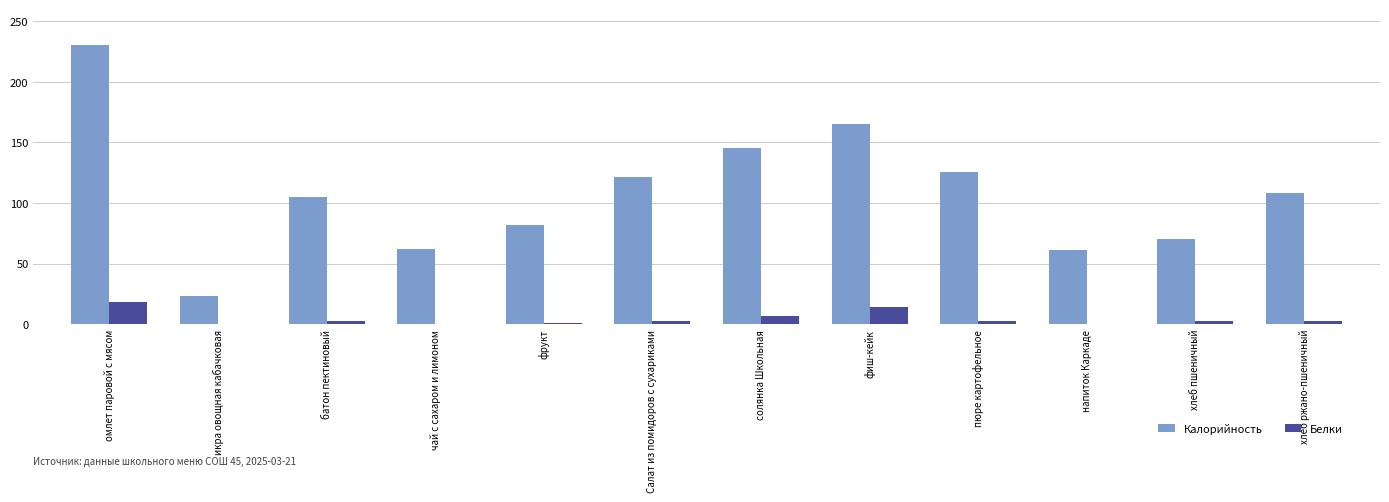

How many groups of bars are there?

12